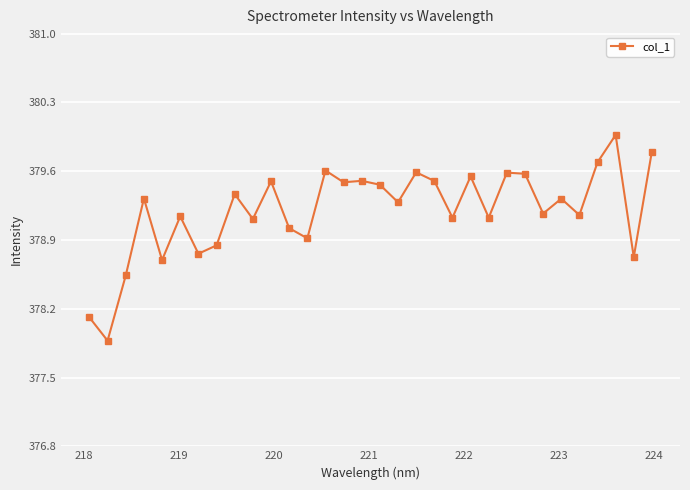

True or false: the data has more than 2 interior local peaks.

True